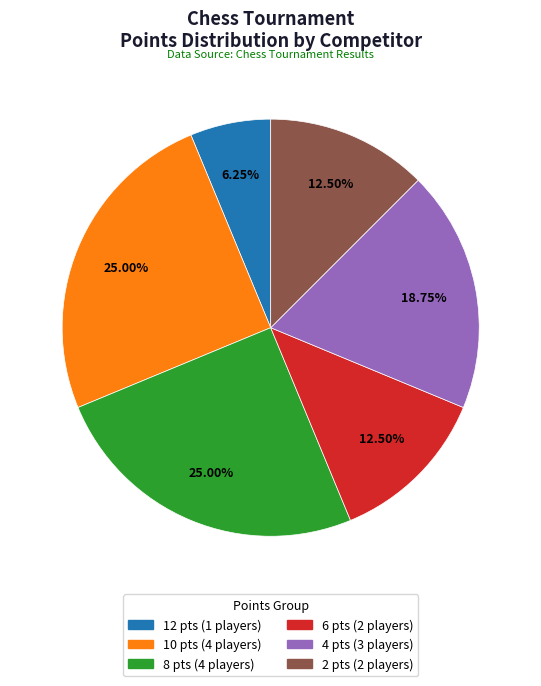

Does 2 pts (2 players) account for over 50% of the chart?

No